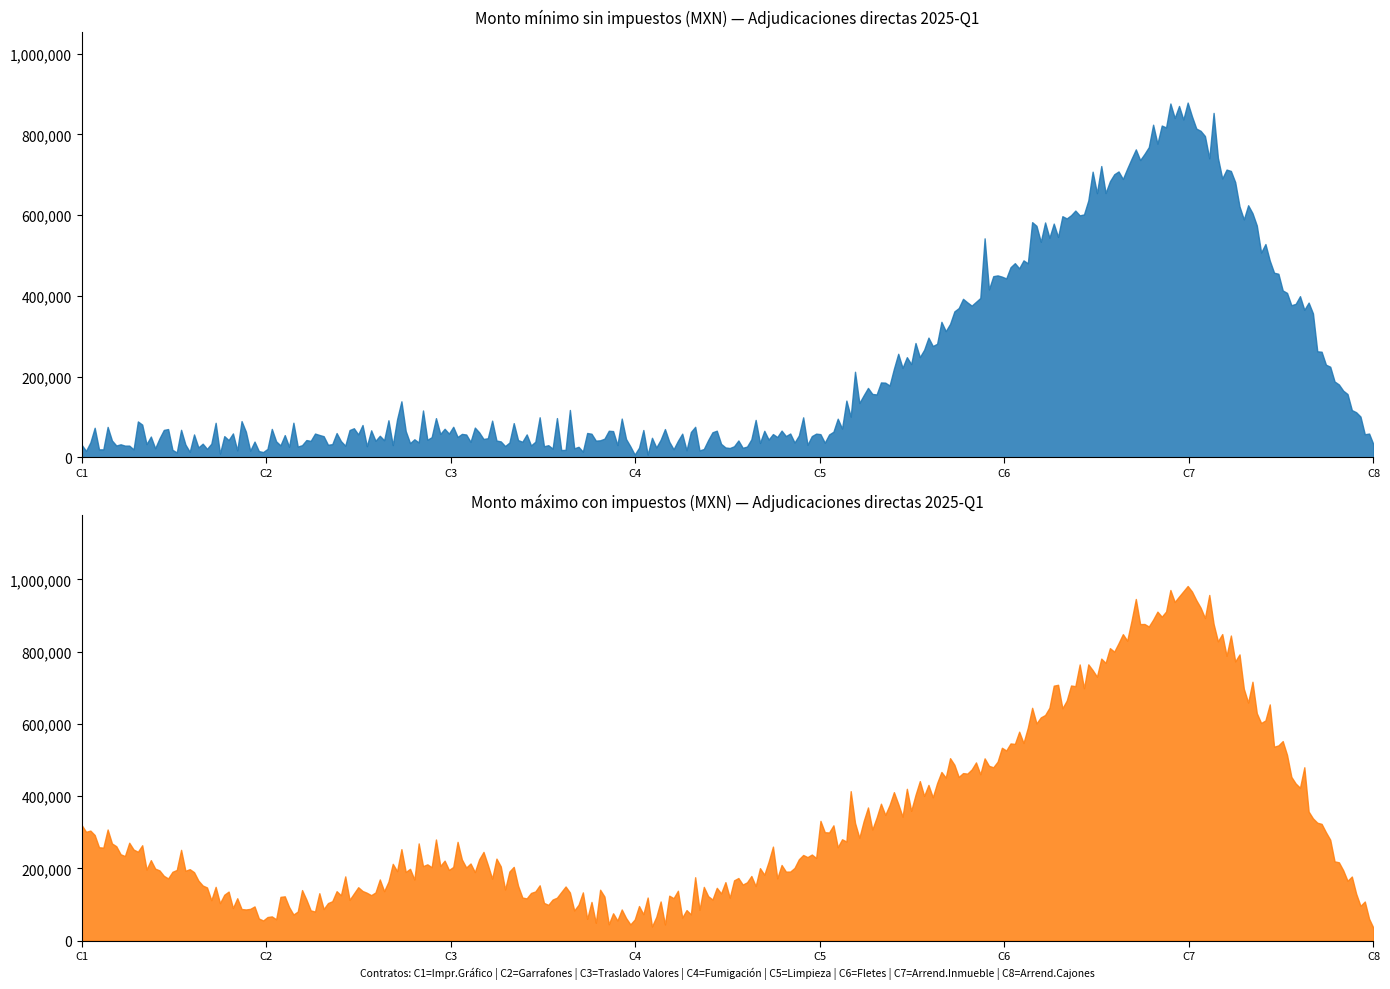

Is the value of Monto máximo con impuestos (MXN) at Contrato 5 greater than the value of Monto mínimo sin impuestos (MXN) at Contrato 5?

Yes